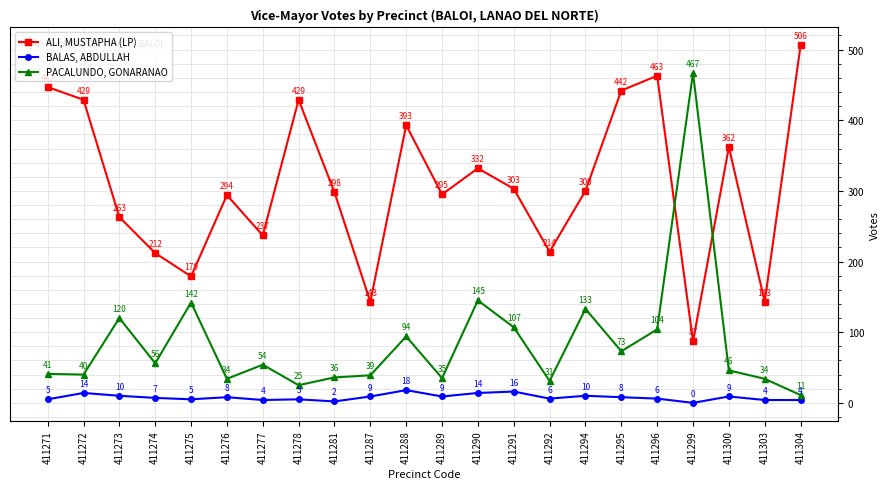

Reading right to left, what are all the values shown in this chart?

ALI, MUSTAPHA (LP): 506	143	362	87	463	442	300	214	303	332	295	393	143	298	429	237	294	179	212	263	429	447
BALAS, ABDULLAH: 4	4	9	0	6	8	10	6	16	14	9	18	9	2	5	4	8	5	7	10	14	5
PACALUNDO, GONARANAO: 11	34	46	467	104	73	133	31	107	145	35	94	39	36	25	54	34	142	56	120	40	41